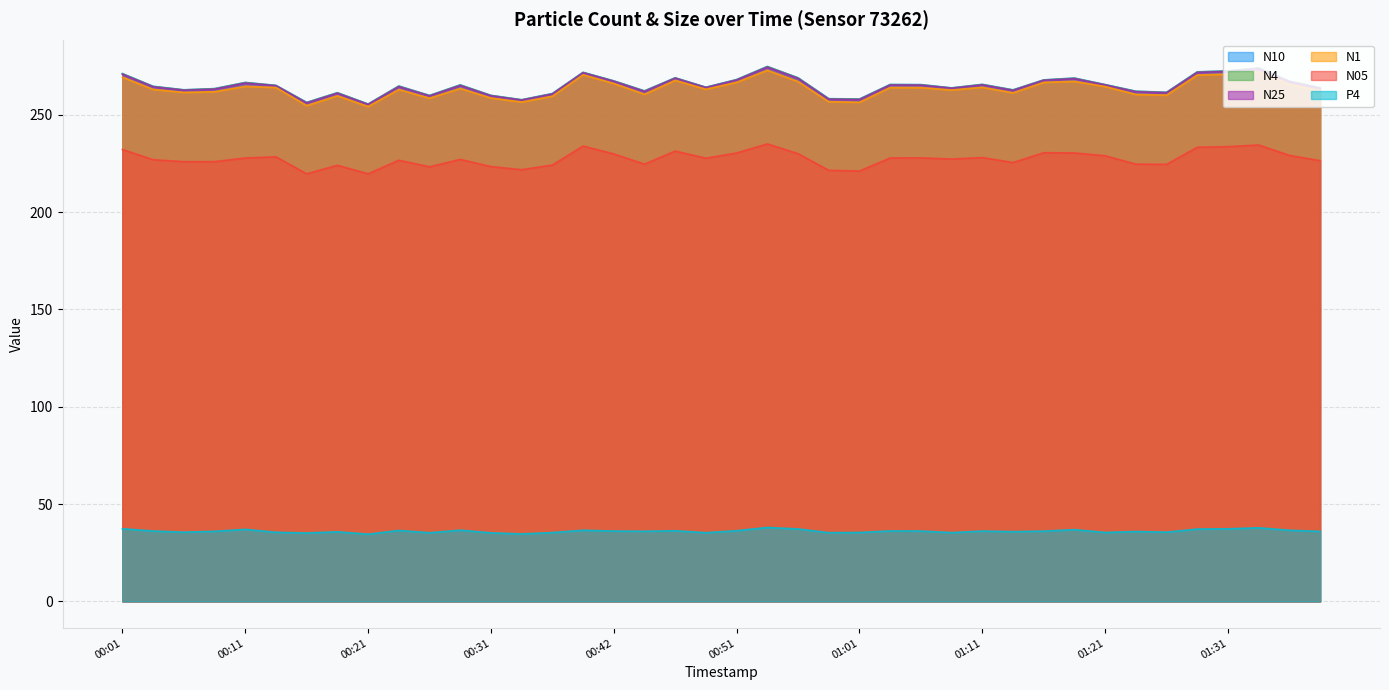

What is the lowest value of the N1 series?

254.2